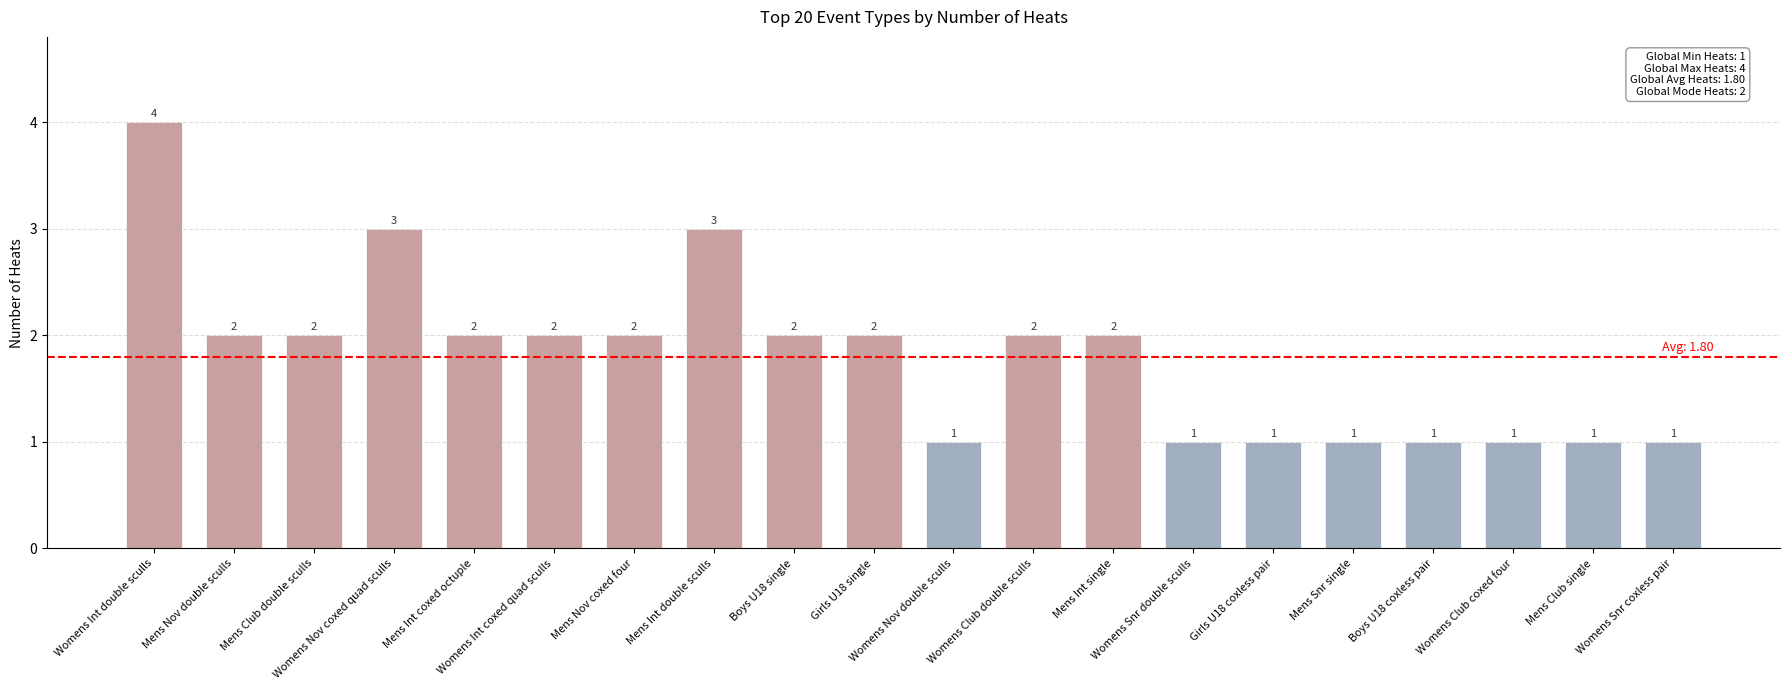

What is the difference between the maximum and minimum values?

3